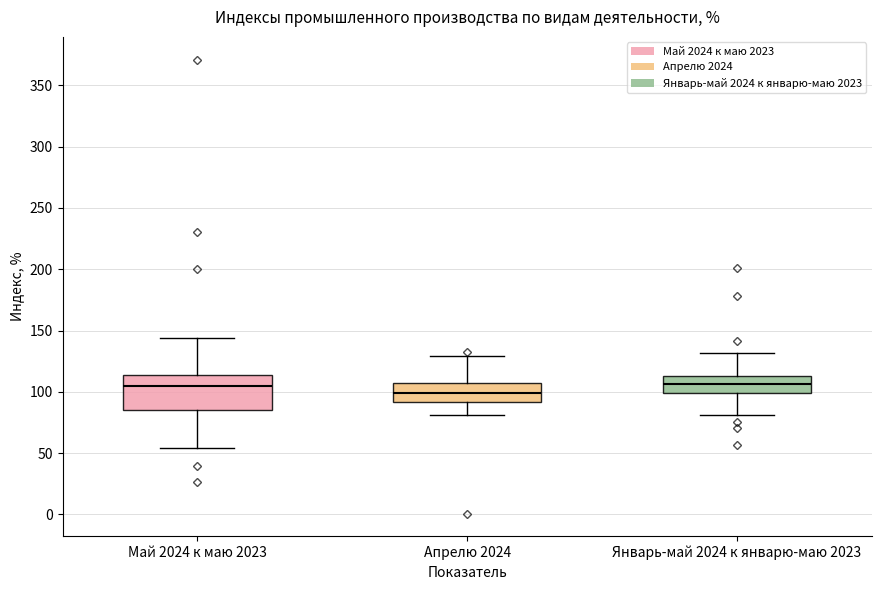

Reading left to right, read every box against the y-axis: the position of its median line, the range the box covers, and the ends of its whiskers. The values are not printed on the chart, so give them approximately, as read against the axis.

Май 2024 к маю 2023: median 105, box 85 to 115, whiskers 55 to 145
Апрелю 2024: median 100, box 90 to 105, whiskers 80 to 130
Январь-май 2024 к январю-маю 2023: median 105, box 100 to 115, whiskers 80 to 130